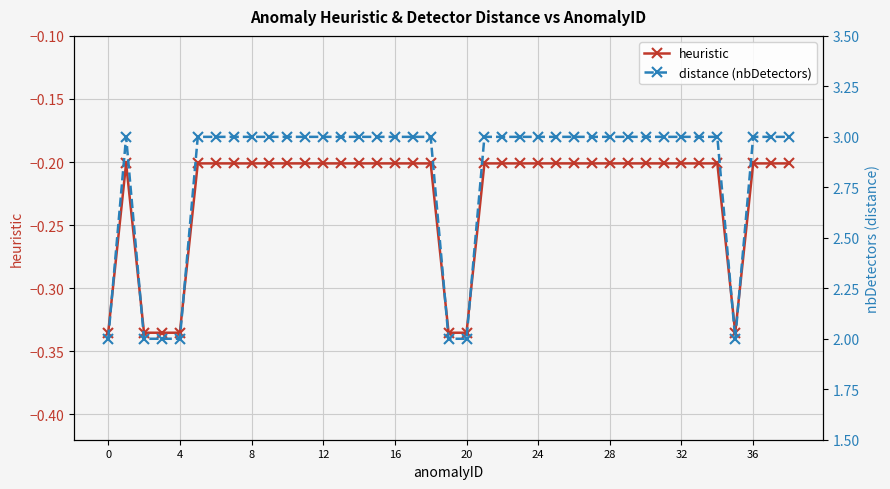

What value does the heuristic series have at 32?

-0.2